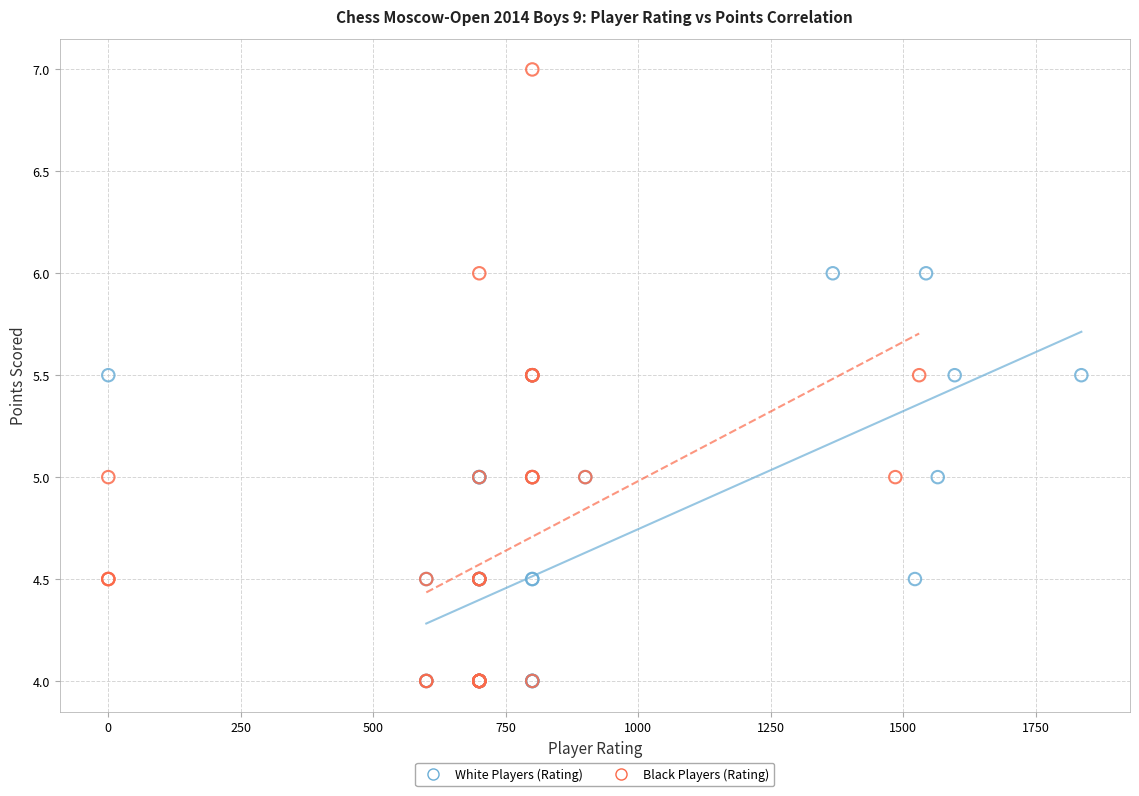

Which series contains the highest Y value?

Black Players (Rating)